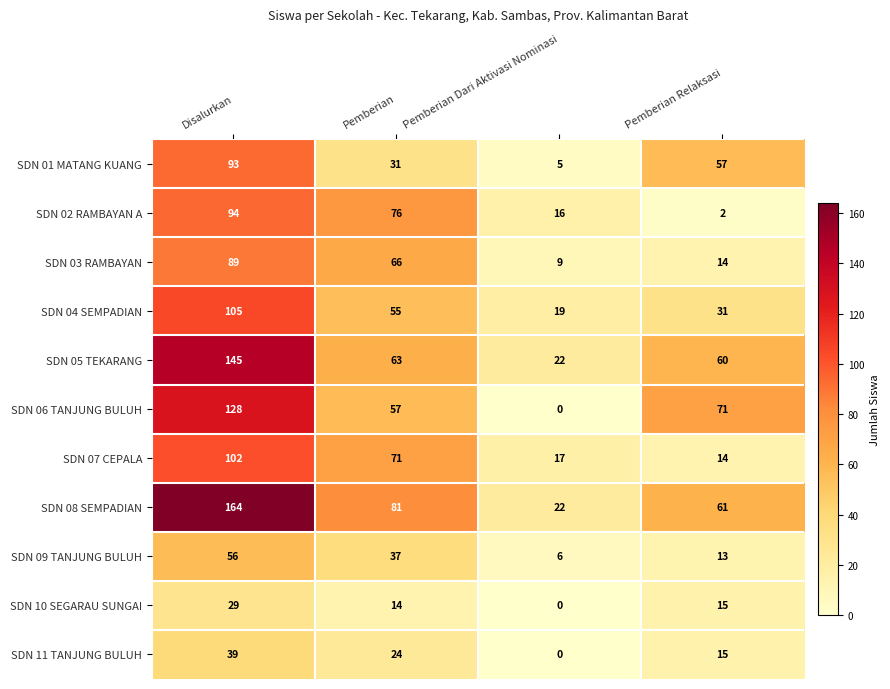

What is the difference between the maximum and minimum values in the SDN 09 TANJUNG BULUH series?

50